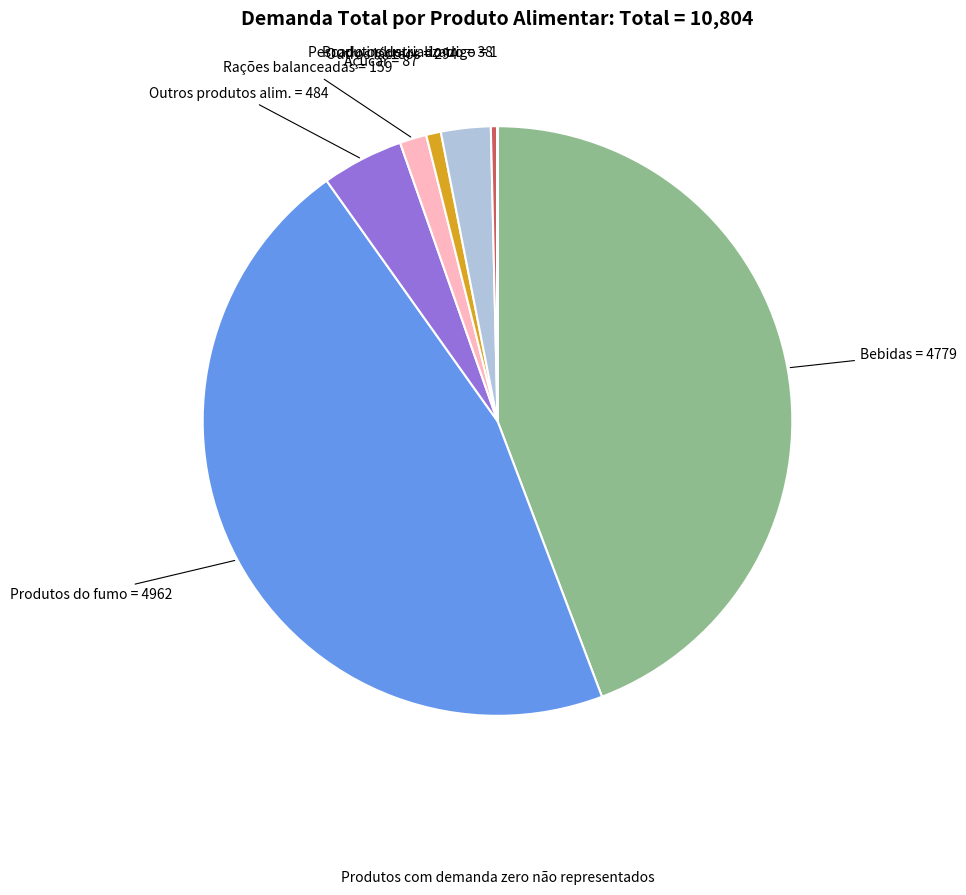

Is Açúcar the majority of the pie?

No